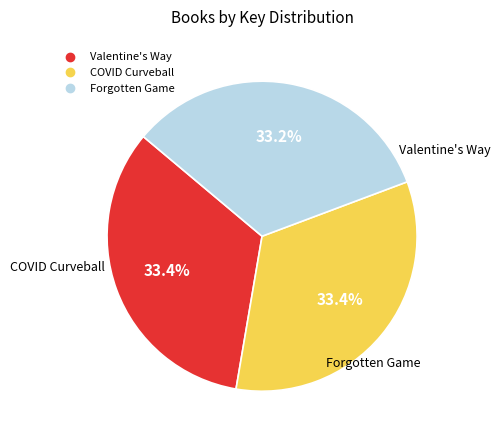

What is the total percentage of COVID Curveball and Forgotten Game?

66.6%